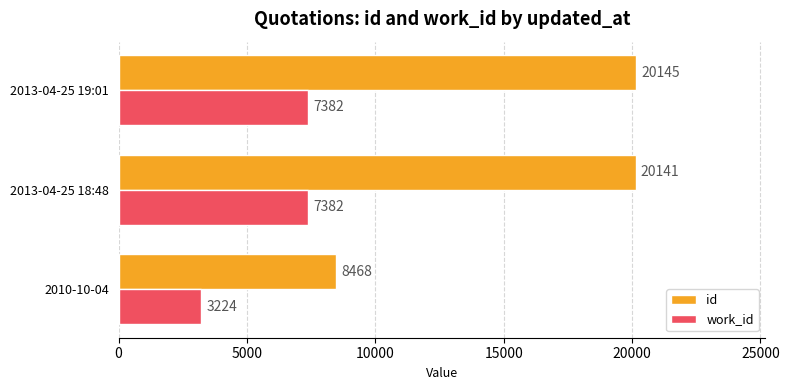

True or false: work_id has a value of 3224 at 2010-10-04.

True